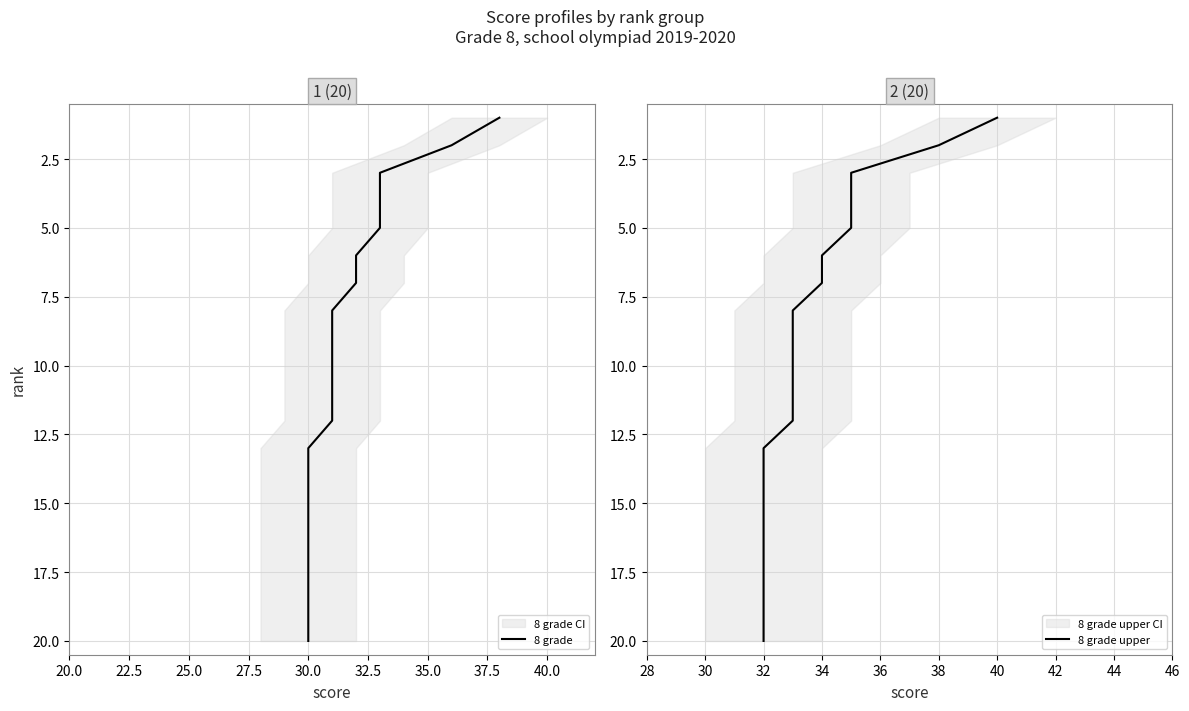

What are all the series names shown in the legend?

8 grade, 8 grade upper